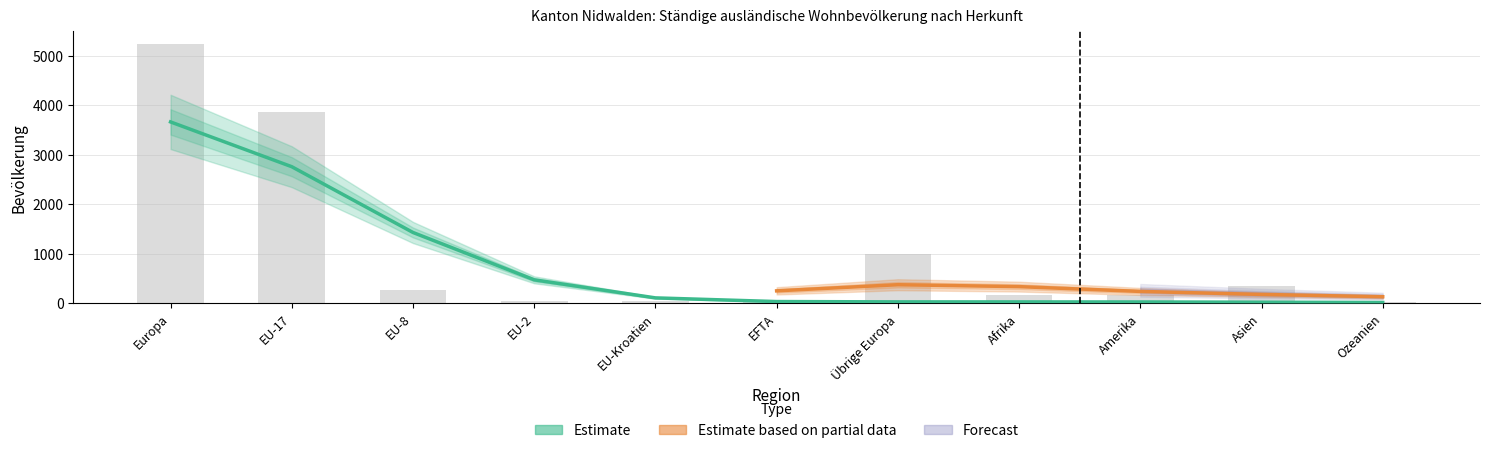

What is the difference between the highest and lowest values at EU-8?

265